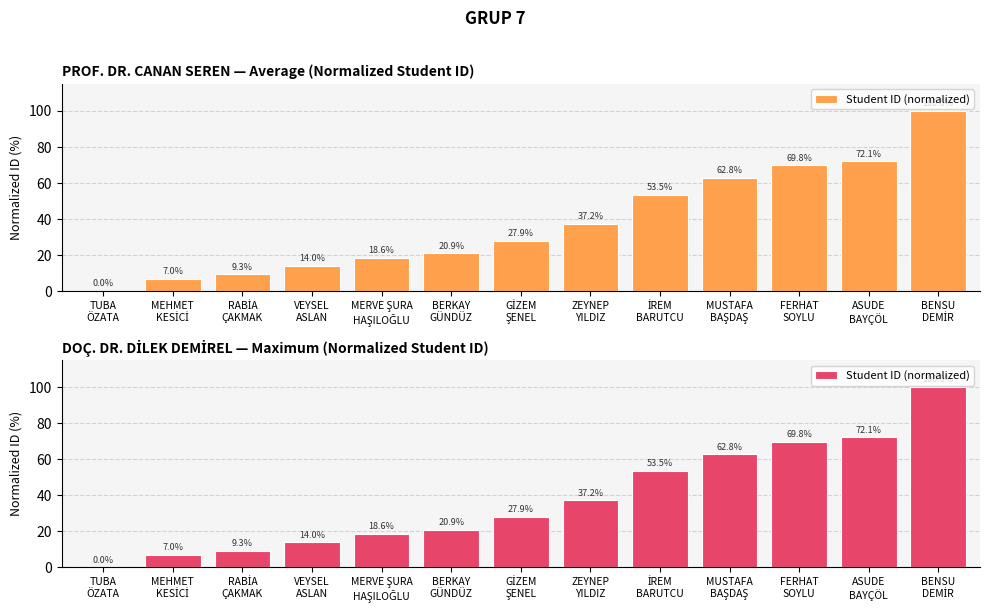

What value does the data have at VEYSEL
ASLAN?

14.0